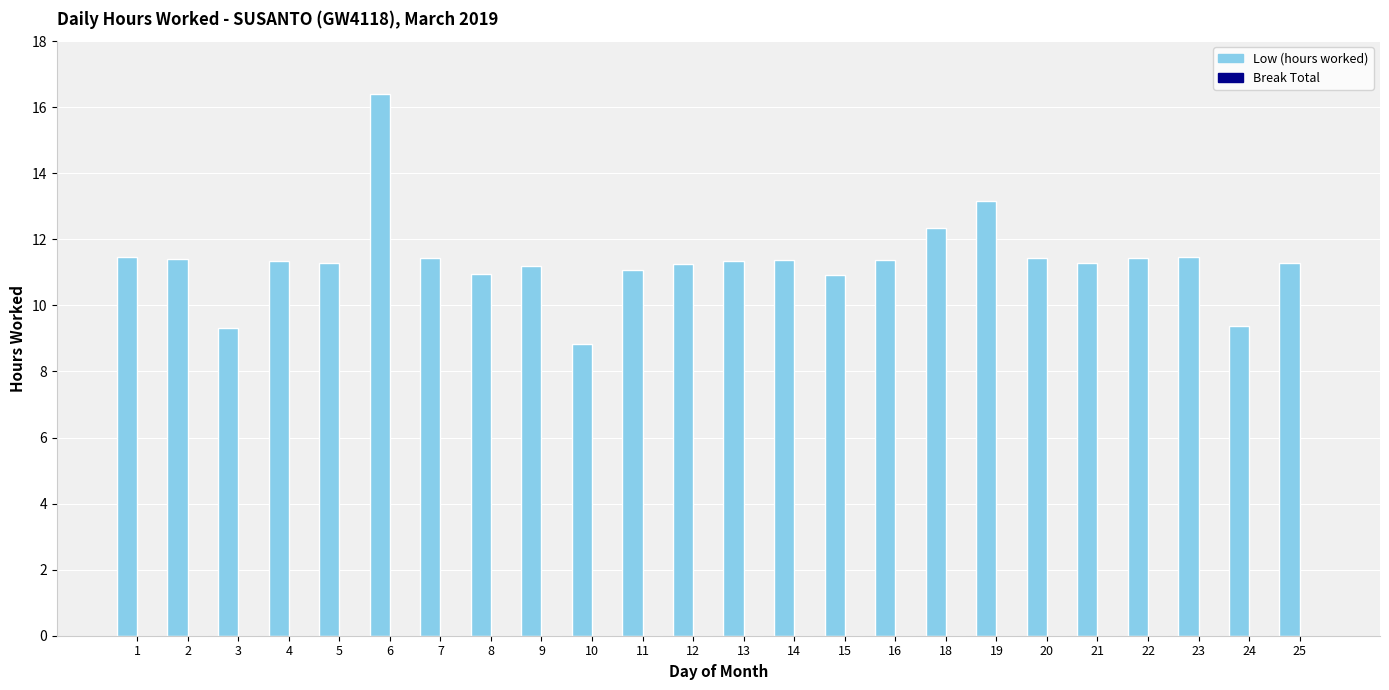

Approximately how many times larger is the value at 21 compared to 5?

1.0